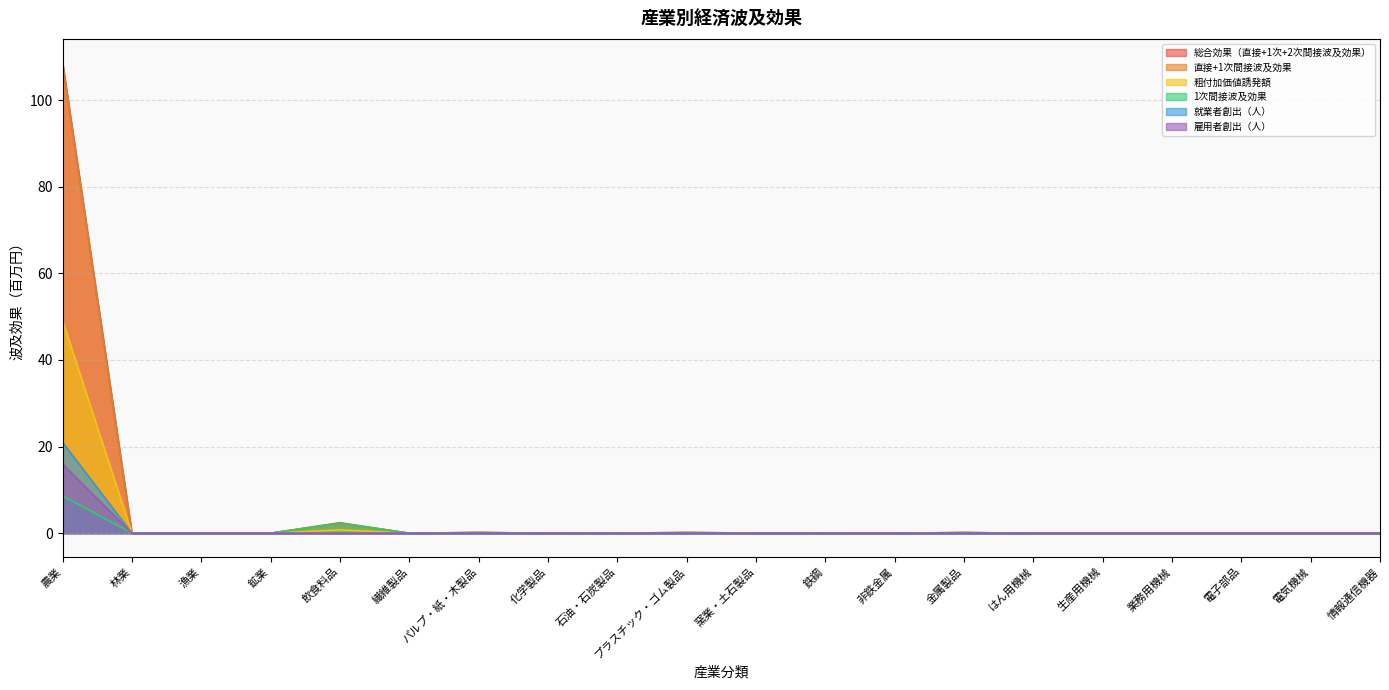

Reading left to right, transcribe all the data shown in this chart.

総合効果（直接+1次+2次間接波及効果）: 農業=108.7	林業=0.0	漁業=0.0	鉱業=0.0	飲食料品=2.4	繊維製品=0.0	パルプ・紙・木製品=0.2	化学製品=0.0	石油・石炭製品=0.0	プラスチック・ゴム製品=0.2	窯業・土石製品=0.0	鉄鋼=0.0	非鉄金属=0.0	金属製品=0.2	はん用機械=0.0	生産用機械=0.0	業務用機械=0.0	電子部品=0.0	電気機械=0.0	情報通信機器=0.0
直接+1次間接波及効果: 農業=108.6	林業=0.0	漁業=0.0	鉱業=0.0	飲食料品=2.3	繊維製品=0.0	パルプ・紙・木製品=0.2	化学製品=0.0	石油・石炭製品=0.0	プラスチック・ゴム製品=0.2	窯業・土石製品=0.0	鉄鋼=0.0	非鉄金属=0.0	金属製品=0.1	はん用機械=0.0	生産用機械=0.0	業務用機械=0.0	電子部品=0.0	電気機械=0.0	情報通信機器=0.0
粗付加価値誘発額: 農業=49.1	林業=0.0	漁業=0.0	鉱業=0.0	飲食料品=0.8	繊維製品=0.0	パルプ・紙・木製品=0.1	化学製品=0.0	石油・石炭製品=0.0	プラスチック・ゴム製品=0.1	窯業・土石製品=0.0	鉄鋼=0.0	非鉄金属=0.0	金属製品=0.1	はん用機械=0.0	生産用機械=0.0	業務用機械=0.0	電子部品=0.0	電気機械=0.0	情報通信機器=0.0
1次間接波及効果: 農業=8.6	林業=0.0	漁業=0.0	鉱業=0.0	飲食料品=2.3	繊維製品=0.0	パルプ・紙・木製品=0.2	化学製品=0.0	石油・石炭製品=0.0	プラスチック・ゴム製品=0.2	窯業・土石製品=0.0	鉄鋼=0.0	非鉄金属=0.0	金属製品=0.1	はん用機械=0.0	生産用機械=0.0	業務用機械=0.0	電子部品=0.0	電気機械=0.0	情報通信機器=0.0
就業者創出（人）: 農業=21.0	林業=0.0	漁業=0.0	鉱業=0.0	飲食料品=0.0	繊維製品=0.0	パルプ・紙・木製品=0.0	化学製品=0.0	石油・石炭製品=0.0	プラスチック・ゴム製品=0.0	窯業・土石製品=0.0	鉄鋼=0.0	非鉄金属=0.0	金属製品=0.0	はん用機械=0.0	生産用機械=0.0	業務用機械=0.0	電子部品=0.0	電気機械=0.0	情報通信機器=0.0
雇用者創出（人）: 農業=16.0	林業=0.0	漁業=0.0	鉱業=0.0	飲食料品=0.0	繊維製品=0.0	パルプ・紙・木製品=0.0	化学製品=0.0	石油・石炭製品=0.0	プラスチック・ゴム製品=0.0	窯業・土石製品=0.0	鉄鋼=0.0	非鉄金属=0.0	金属製品=0.0	はん用機械=0.0	生産用機械=0.0	業務用機械=0.0	電子部品=0.0	電気機械=0.0	情報通信機器=0.0